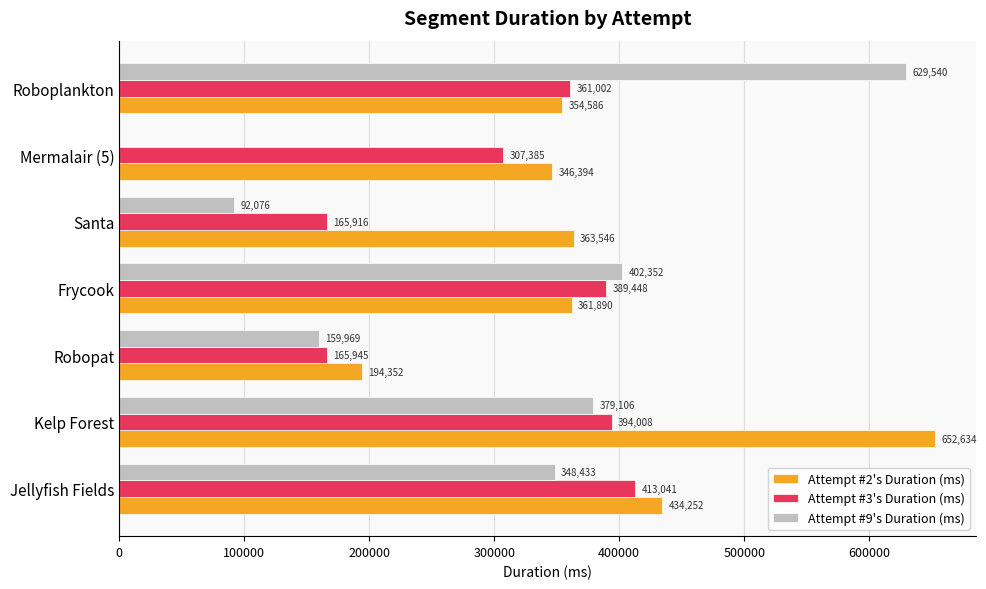

At which category is the sum across all series the highest?

Kelp Forest